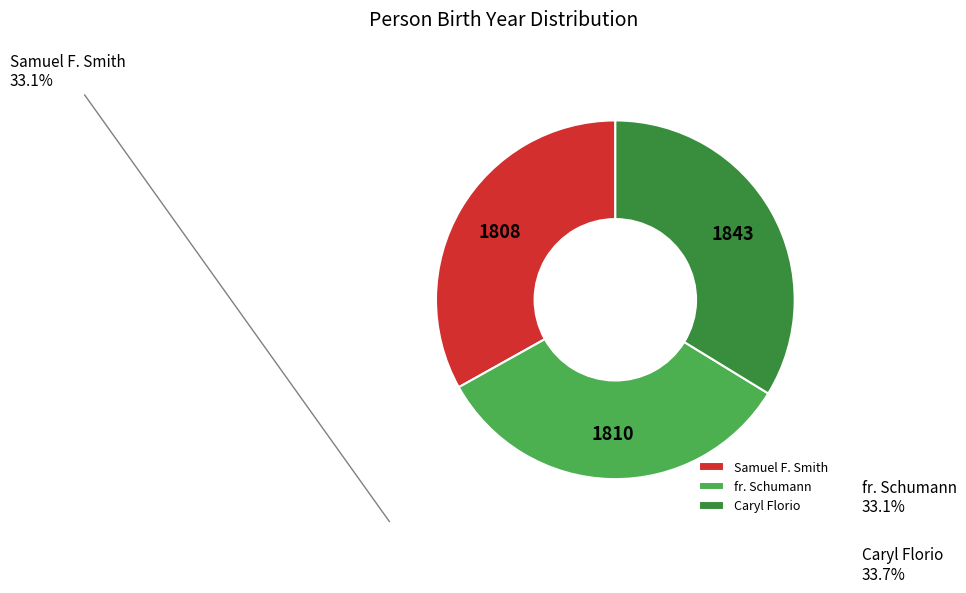

What is the largest slice in the pie chart?

Caryl Florio